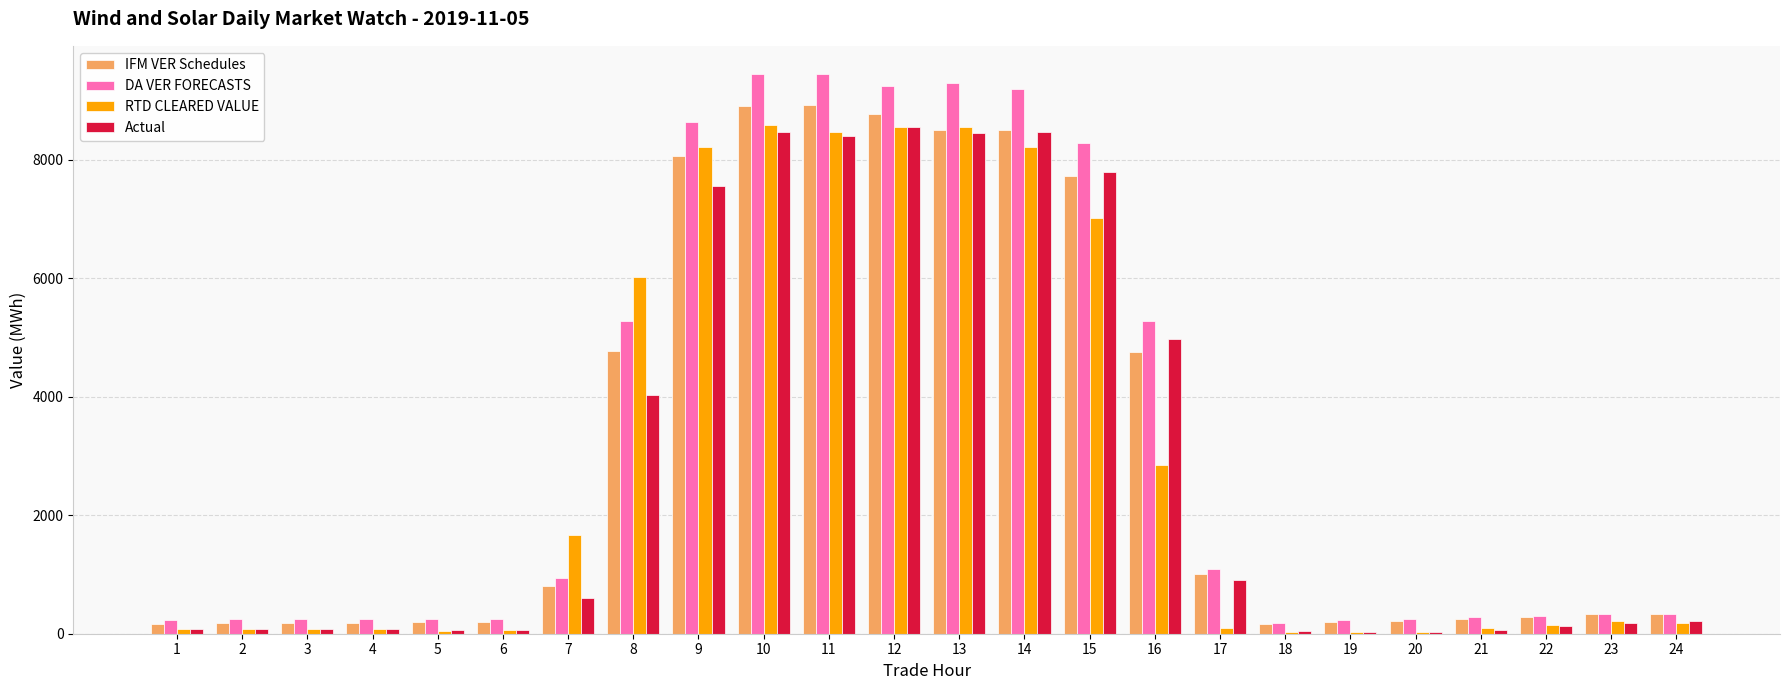

Count the number of categories in the chart.

24